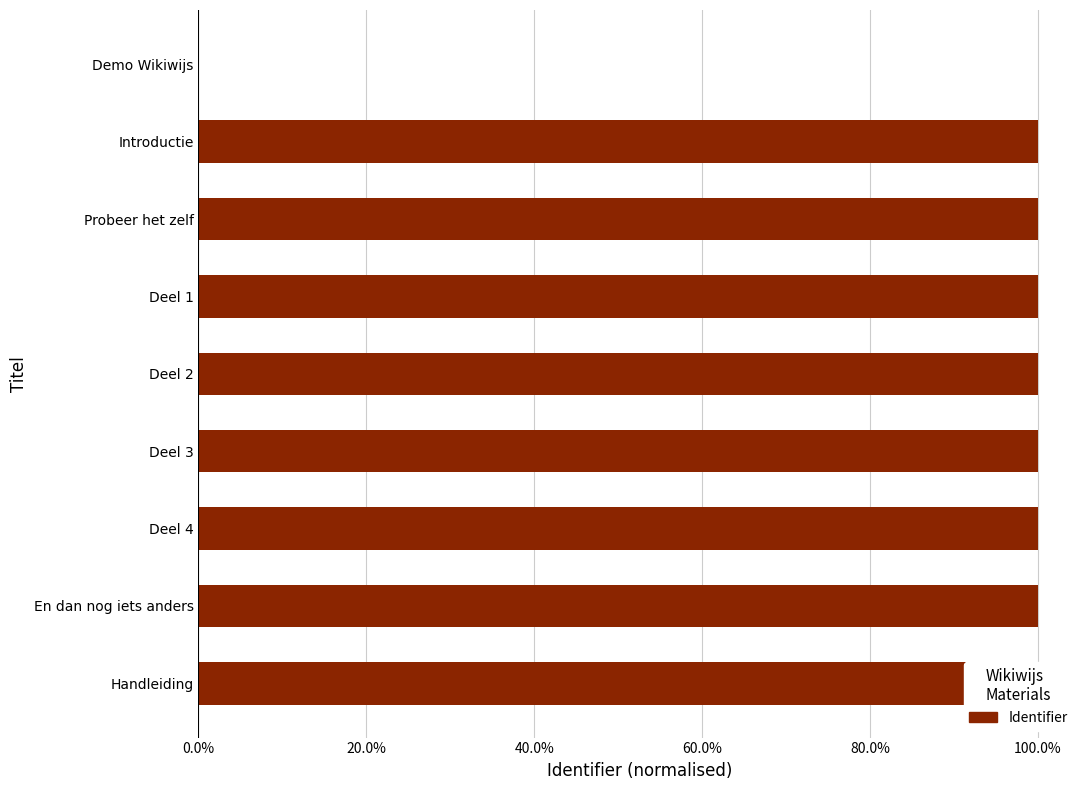

How many categories are shown in the chart?

9